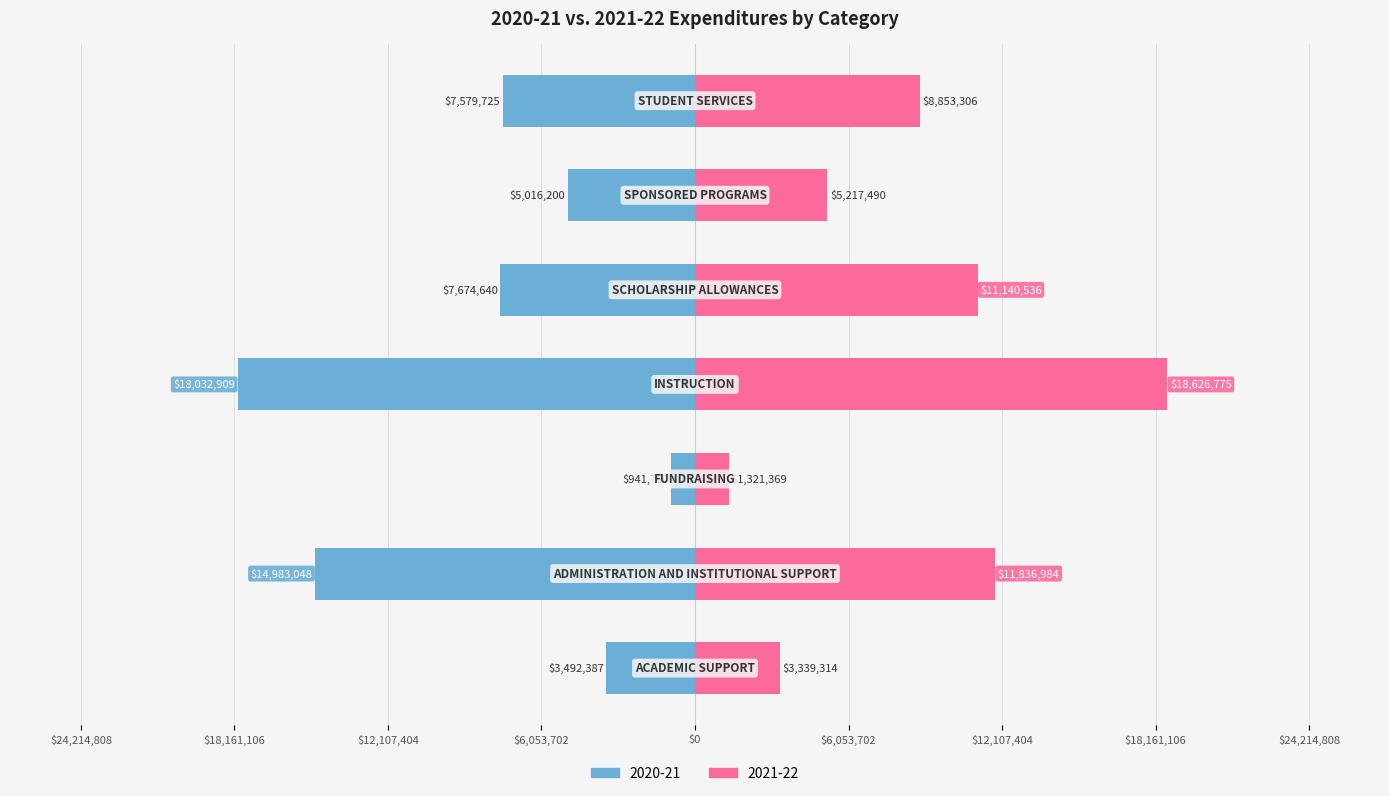

What position from the left is FUNDRAISING?

3